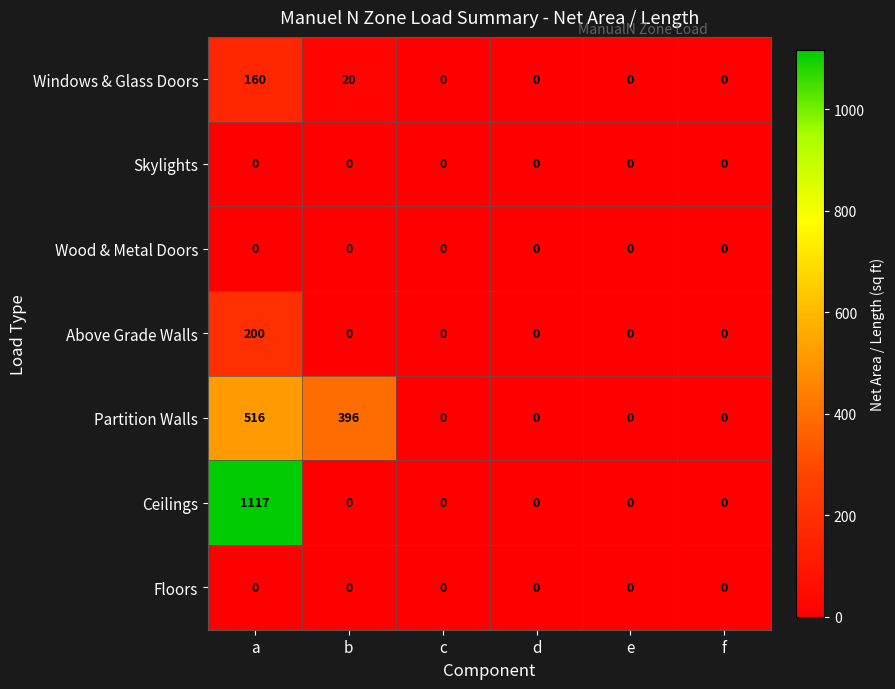

The value of Above Grade Walls at a is 309. True or false?

False